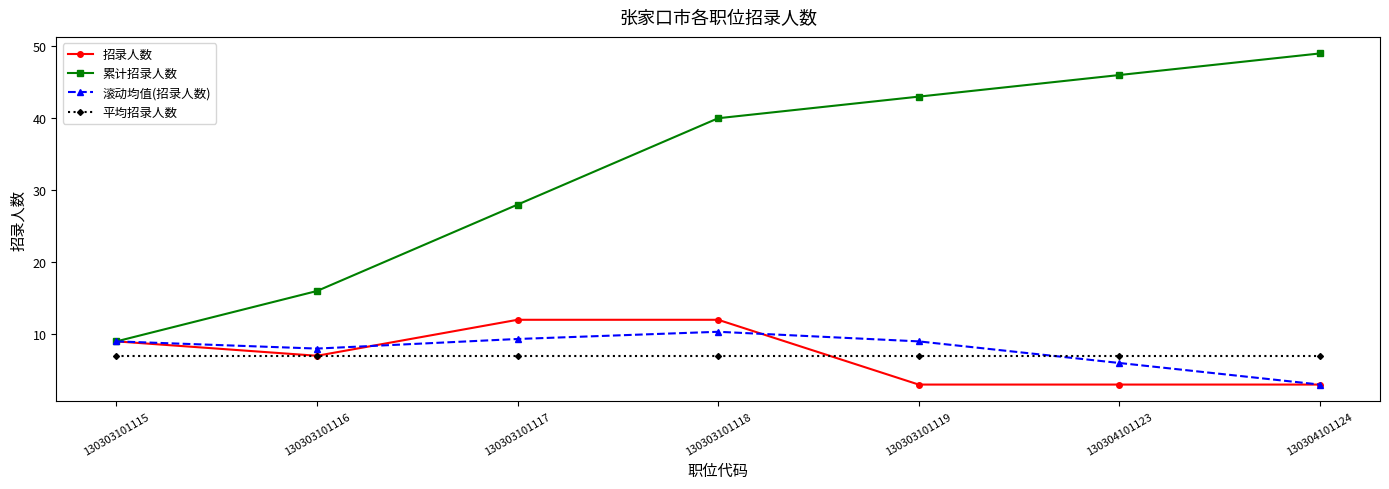

What is the approximate value of 滚动均值(招录人数) at 130303101118?

10.3